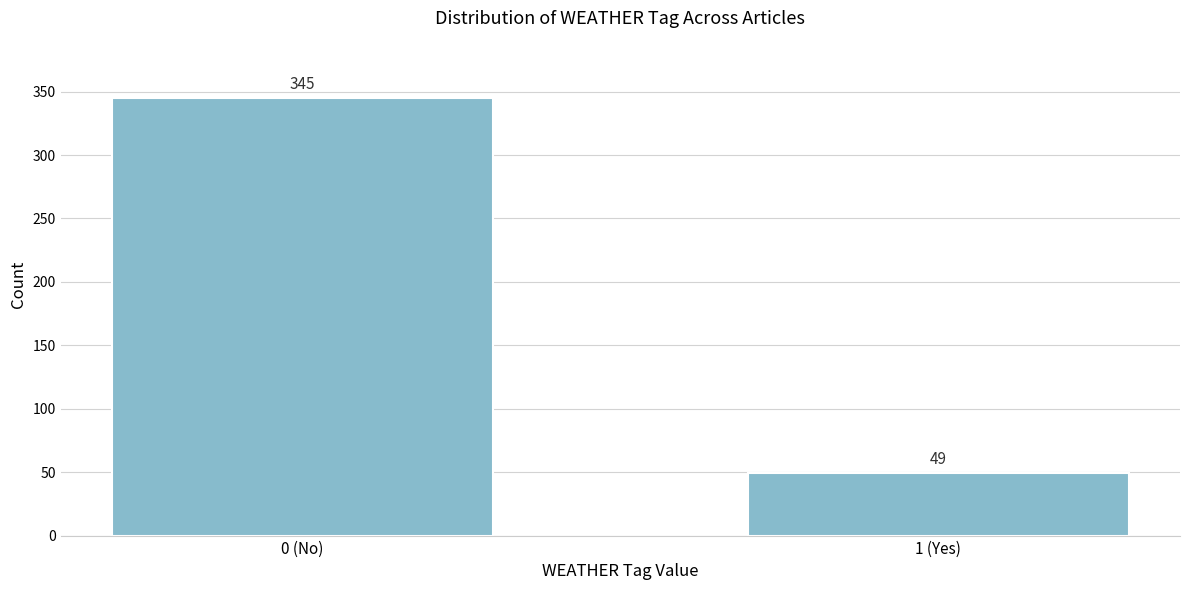

Reading left to right, list all the values displayed in this chart.

0 (No)=345	1 (Yes)=49